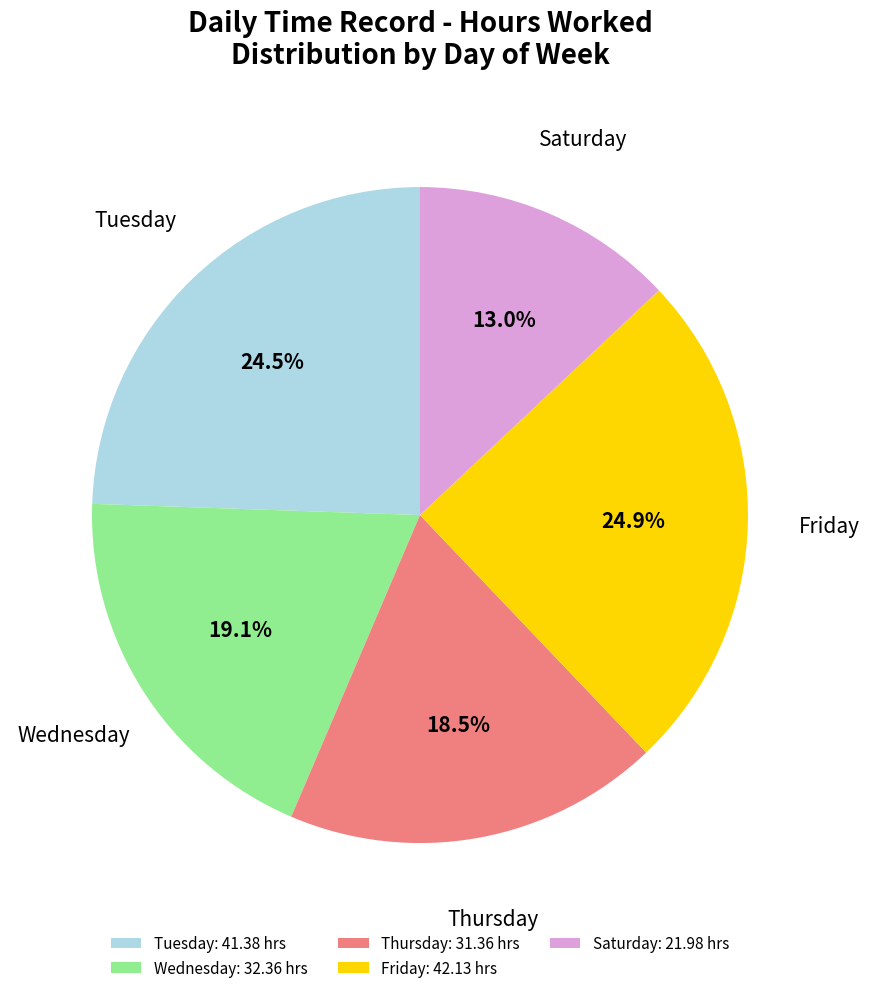

Between Tuesday and Thursday, which is larger?

Tuesday